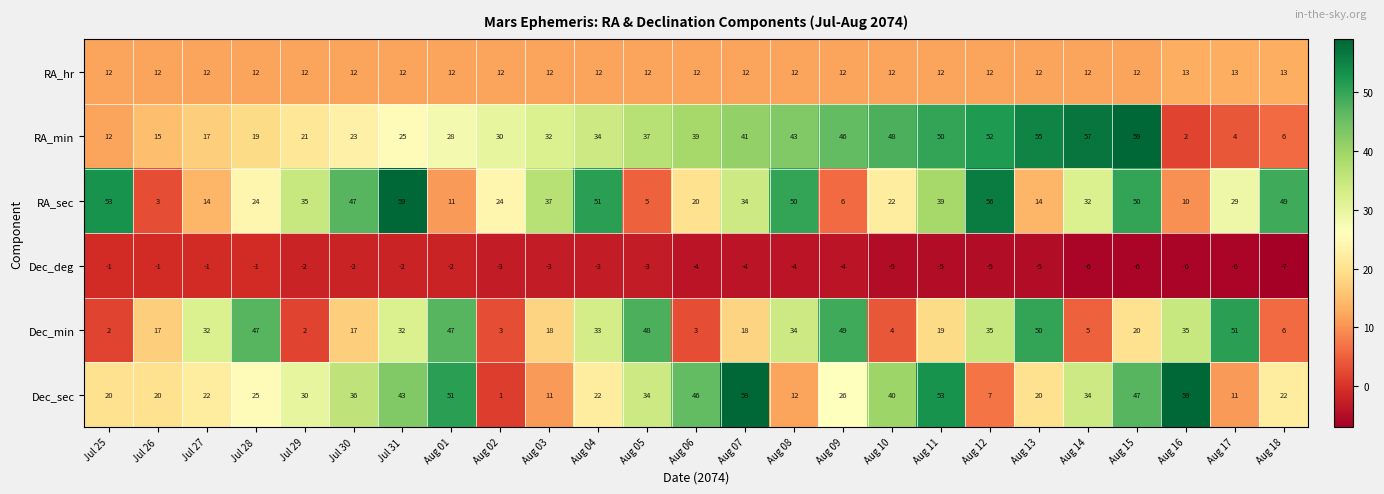

What is the sum of all RA_hr values?

303